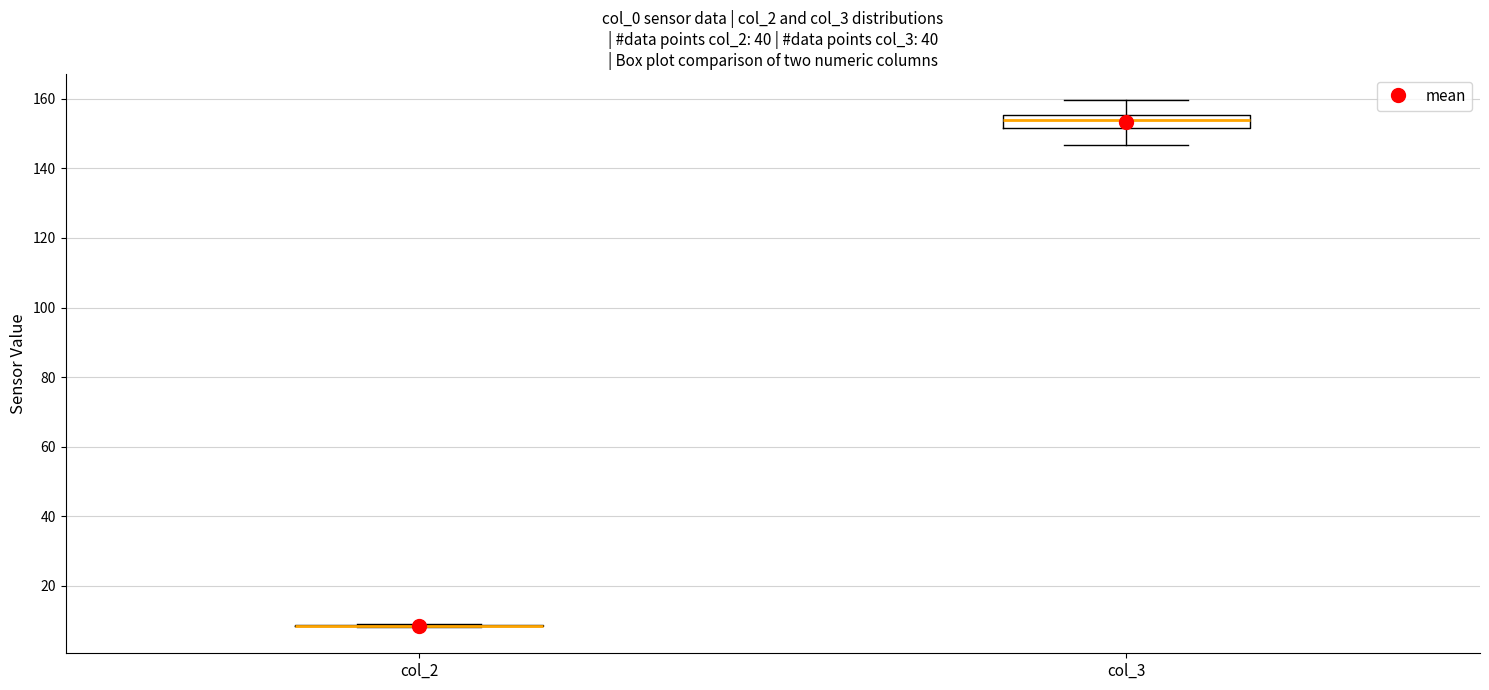

Where does the upper whisker of the box for col_3 end on the y-axis? The values are not printed on the chart, so give them approximately, as read against the axis.

160